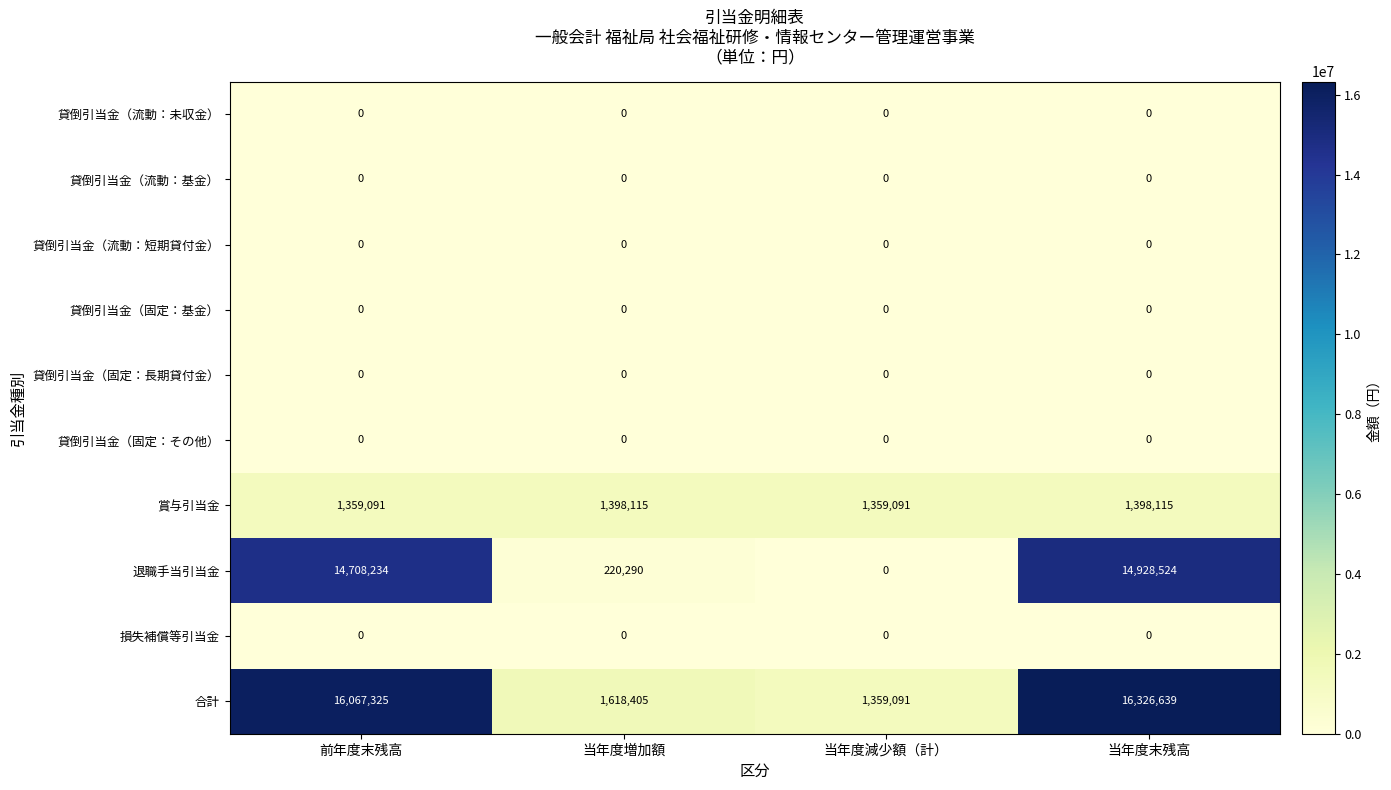

Which series changed the most between 当年度減少額（計） and 当年度末残高?

合計